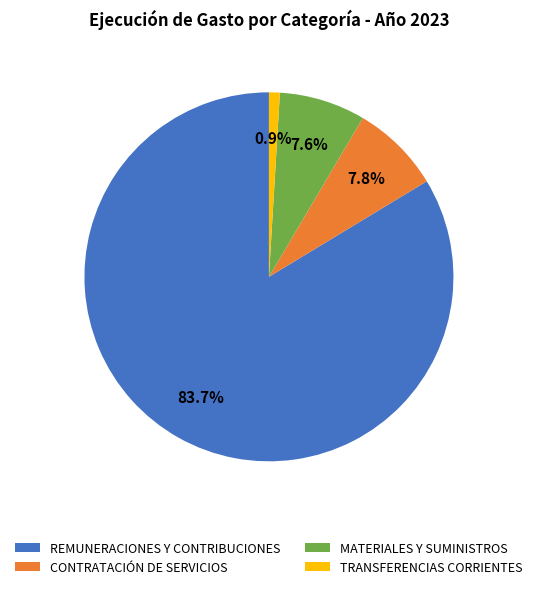

Is REMUNERACIONES Y CONTRIBUCIONES the majority of the pie?

Yes